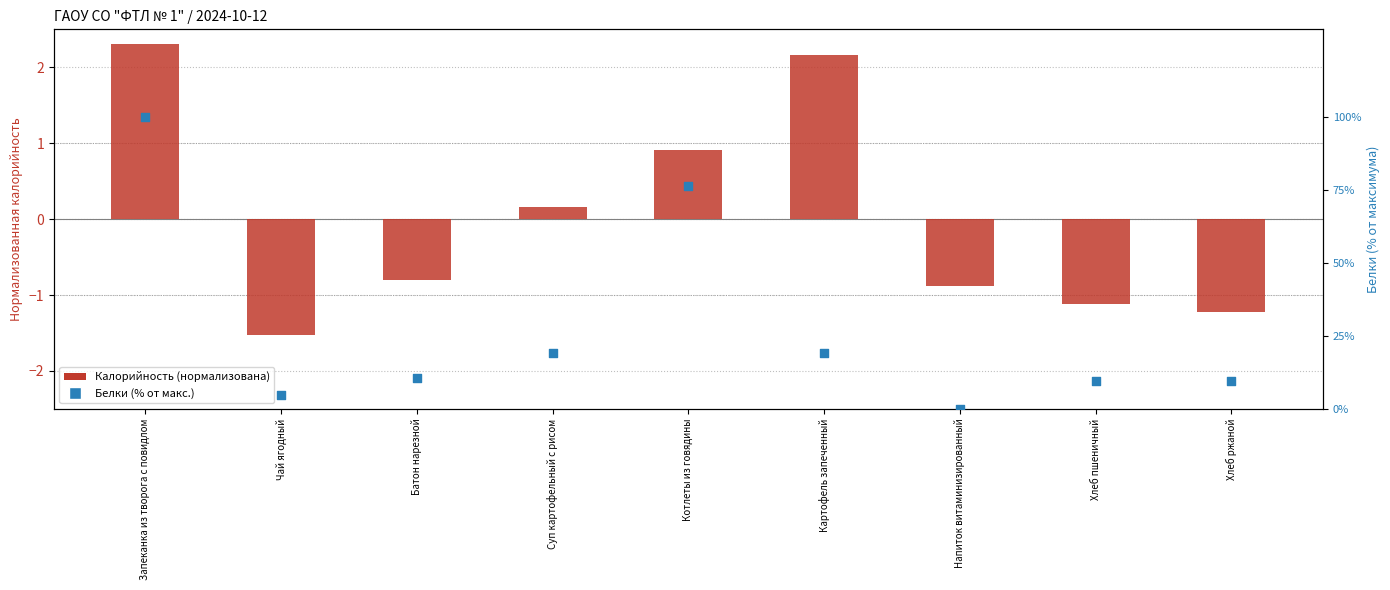

Which series has the largest total across all categories?

Белки (% от макс.)